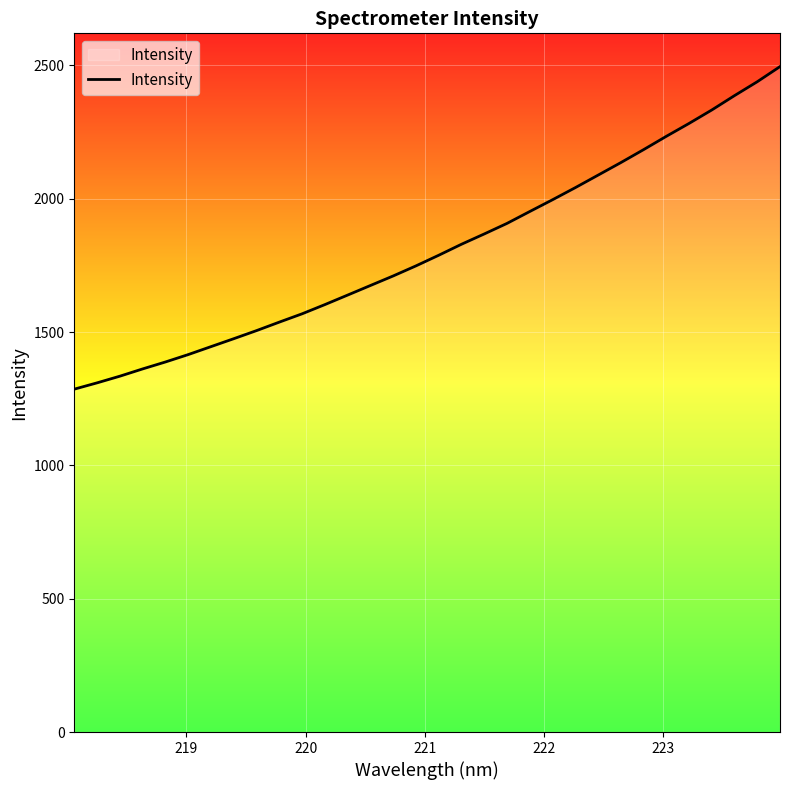

What is the difference between the maximum and minimum values?

1209.5